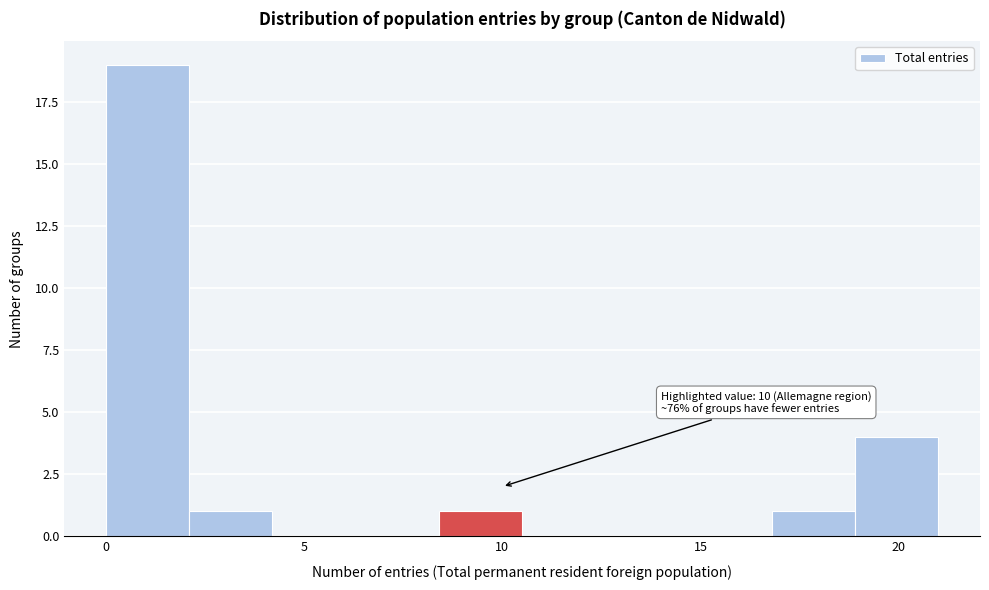

Over which range of the x-axis is the bar tallest?

0.0 to 2.1